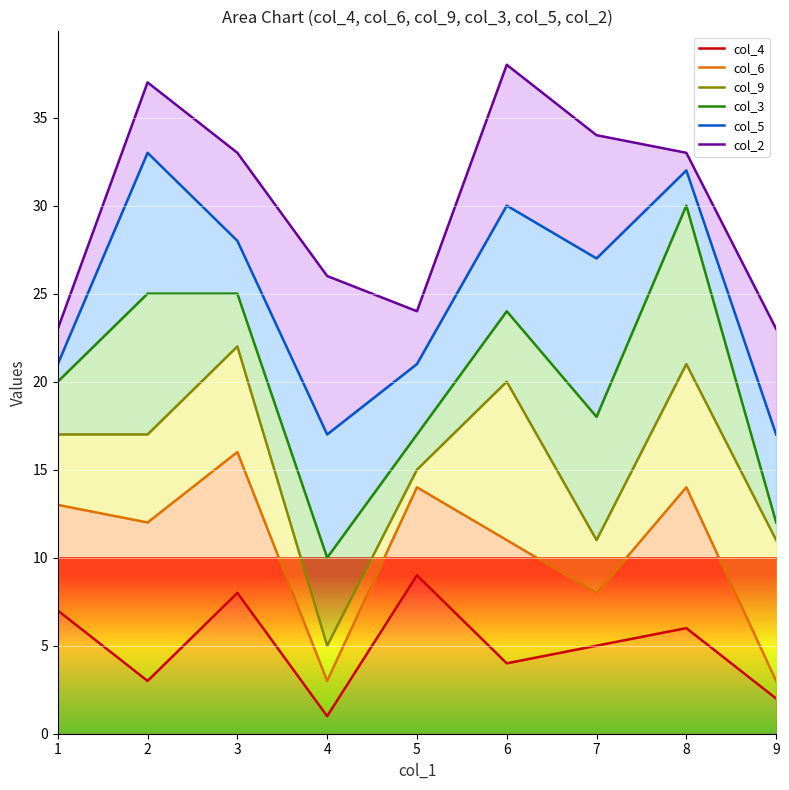

What is the value of the col_9 point at the 1st from the left?

17